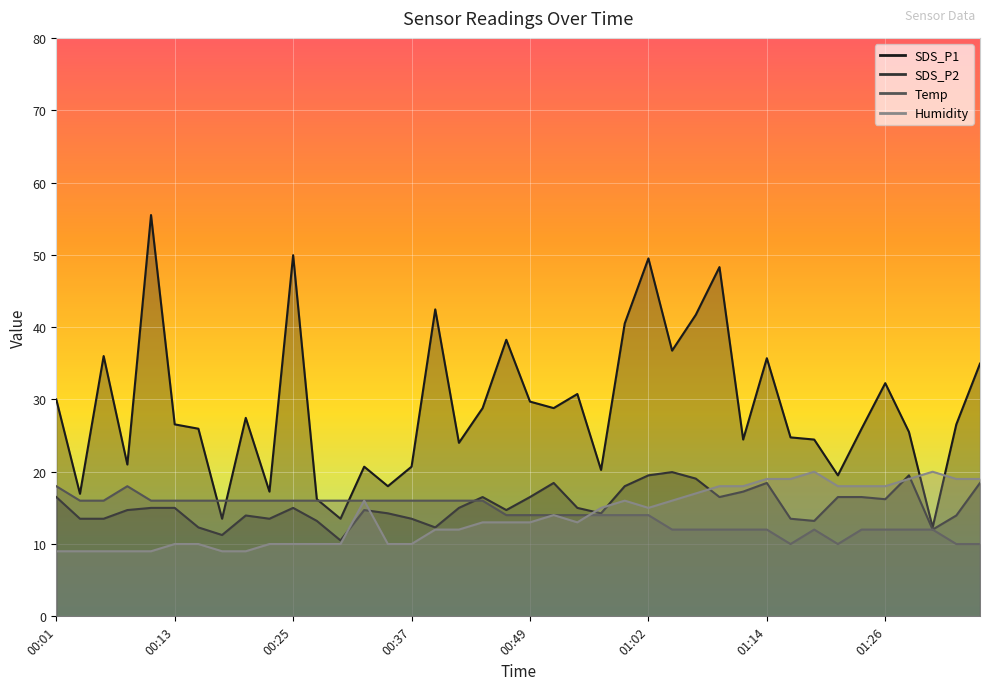

What is the spread (max minus min) of values at 00:35?

8.0